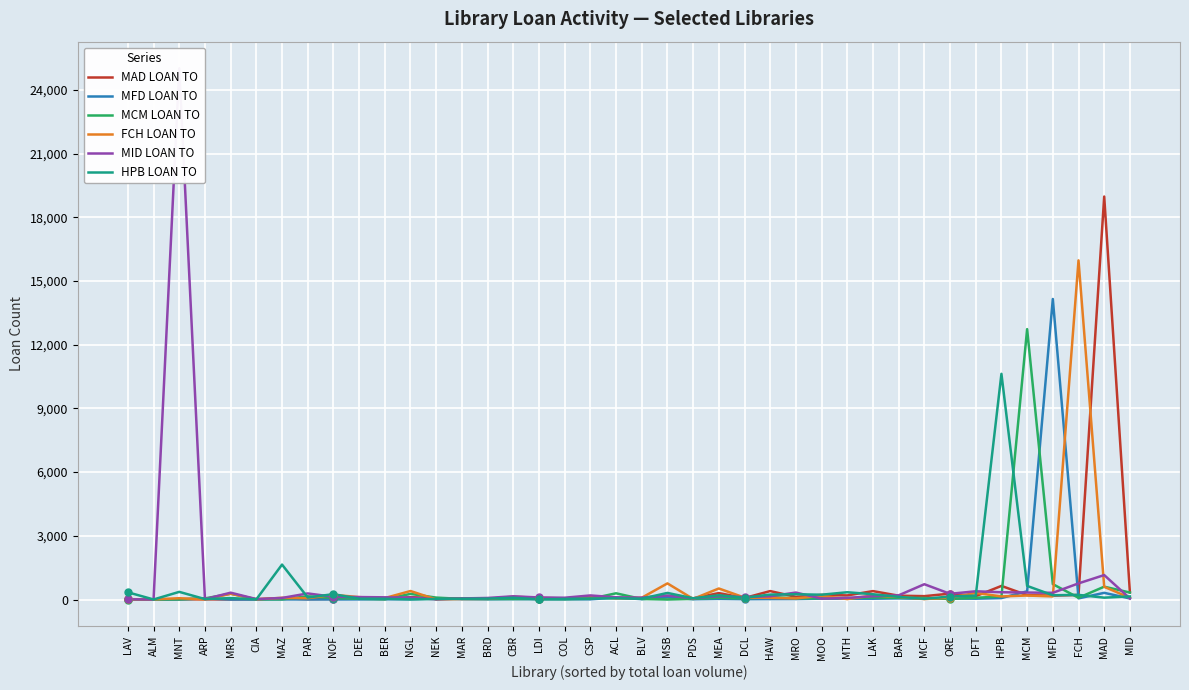

Reading left to right, extract all data points from this chart.

MAD LOAN TO: LAV=19	ALM=4	MNT=13	ARP=9	MRS=5	CIA=14	MAZ=63	PAR=17	NOF=32	DEE=52	BER=28	NGL=113	NEK=65	MAR=48	BRD=37	CBR=58	LDI=45	COL=35	CSP=94	ACL=80	BLV=44	MSB=107	PDS=56	MEA=304	DCL=73	HAW=399	MRO=127	MOO=220	MTH=195	LAK=398	BAR=182	MCF=160	ORE=279	DFT=161	HPB=642	MCM=207	MFD=186	FCH=216	MAD=18978	MID=335
MFD LOAN TO: LAV=7	ALM=3	MNT=9	ARP=52	MRS=1	CIA=3	MAZ=7	PAR=5	NOF=4	DEE=7	BER=13	NGL=15	NEK=47	MAR=16	BRD=12	CBR=20	LDI=16	COL=12	CSP=11	ACL=94	BLV=19	MSB=118	PDS=15	MEA=31	DCL=17	HAW=22	MRO=24	MOO=43	MTH=41	LAK=39	BAR=56	MCF=33	ORE=51	DFT=40	HPB=70	MCM=389	MFD=14154	FCH=56	MAD=316	MID=52
MCM LOAN TO: LAV=2	ALM=5	MNT=9	ARP=54	MRS=275	CIA=13	MAZ=10	PAR=153	NOF=73	DEE=35	BER=12	NGL=267	NEK=91	MAR=32	BRD=24	CBR=25	LDI=28	COL=18	CSP=35	ACL=294	BLV=26	MSB=1	PDS=31	MEA=85	DCL=51	HAW=119	MRO=62	MOO=61	MTH=68	LAK=96	BAR=80	MCF=73	ORE=28	DFT=83	HPB=147	MCM=12734	MFD=726	FCH=84	MAD=606	MID=330
FCH LOAN TO: LAV=7	ALM=10	MNT=63	ARP=8	MRS=273	CIA=12	MAZ=83	PAR=63	NOF=224	DEE=114	BER=70	NGL=402	NEK=4	MAR=28	BRD=34	CBR=135	LDI=80	COL=54	CSP=136	ACL=56	BLV=86	MSB=761	PDS=30	MEA=521	DCL=93	HAW=80	MRO=56	MOO=177	MTH=22	LAK=193	BAR=124	MCF=24	ORE=91	DFT=314	HPB=147	MCM=190	MFD=147	FCH=15972	MAD=600	MID=84
MID LOAN TO: LAV=13	ALM=3	MNT=25020	ARP=19	MRS=324	CIA=22	MAZ=76	PAR=288	NOF=130	DEE=117	BER=105	NGL=91	NEK=7	MAR=53	BRD=75	CBR=154	LDI=98	COL=86	CSP=194	ACL=104	BLV=91	MSB=192	PDS=58	MEA=158	DCL=116	HAW=157	MRO=329	MOO=43	MTH=76	LAK=157	BAR=200	MCF=722	ORE=270	DFT=390	HPB=344	MCM=330	MFD=318	FCH=761	MAD=1153	MID=52
HPB LOAN TO: LAV=342	ALM=4	MNT=362	ARP=22	MRS=70	CIA=10	MAZ=1647	PAR=97	NOF=254	DEE=40	BER=36	NGL=5	NEK=25	MAR=38	BRD=42	CBR=83	LDI=12	COL=29	CSP=54	ACL=56	BLV=43	MSB=312	PDS=60	MEA=204	DCL=85	HAW=235	MRO=249	MOO=228	MTH=344	LAK=250	BAR=127	MCF=35	ORE=143	DFT=185	HPB=10630	MCM=642	MFD=202	FCH=220	MAD=89	MID=147